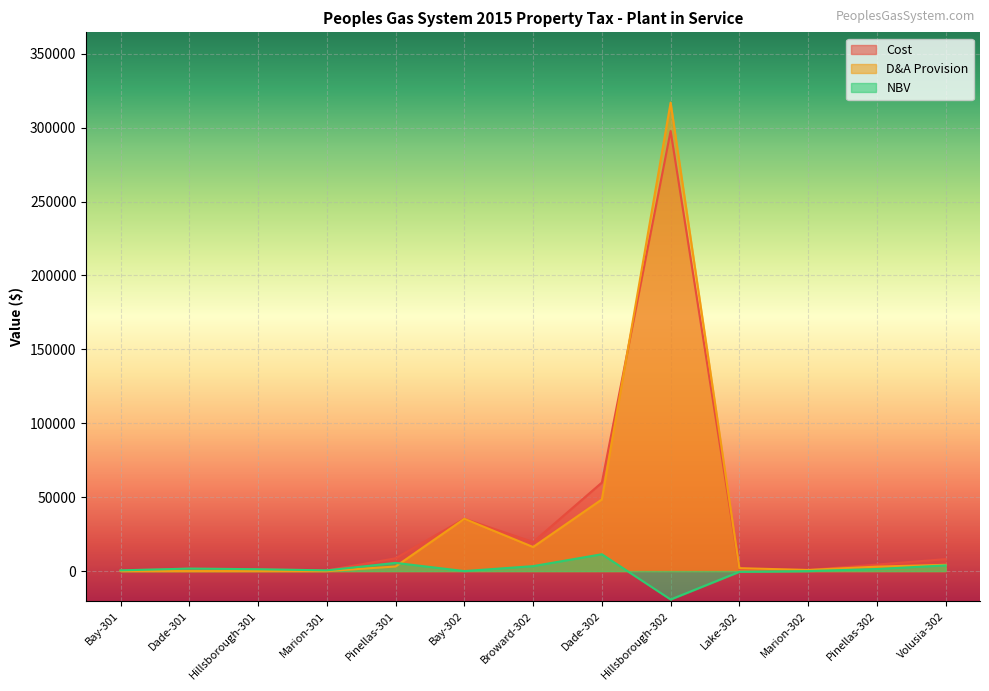

Between Volusia-302 and Hillsborough-302, which is larger?

Hillsborough-302